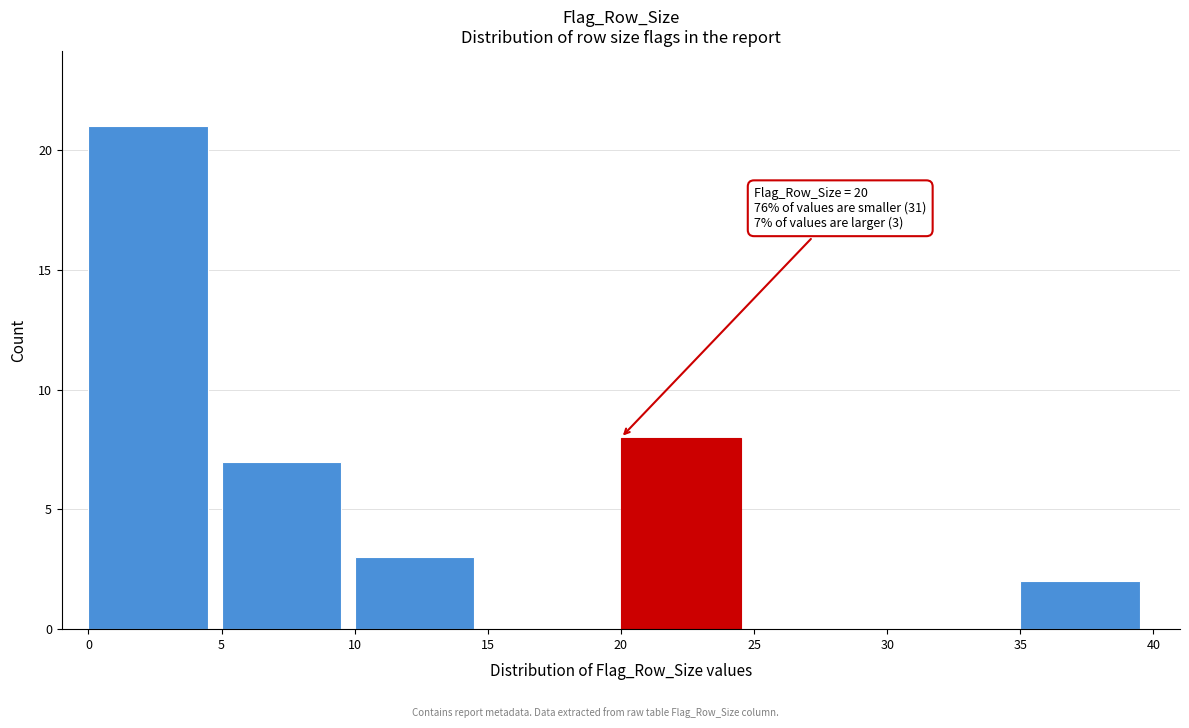

Over which range of the x-axis is the bar tallest?

0 to 5